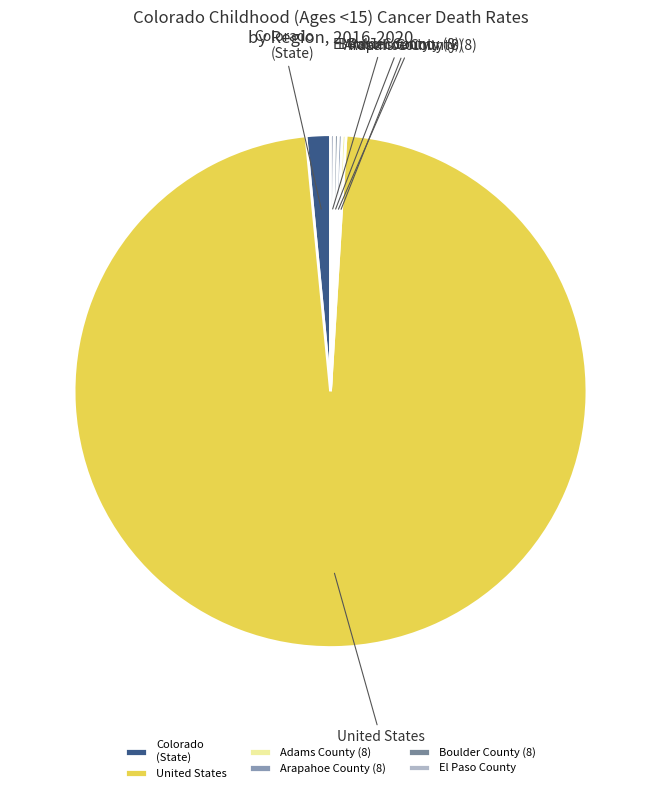

Which category has the biggest portion of the pie?

United States